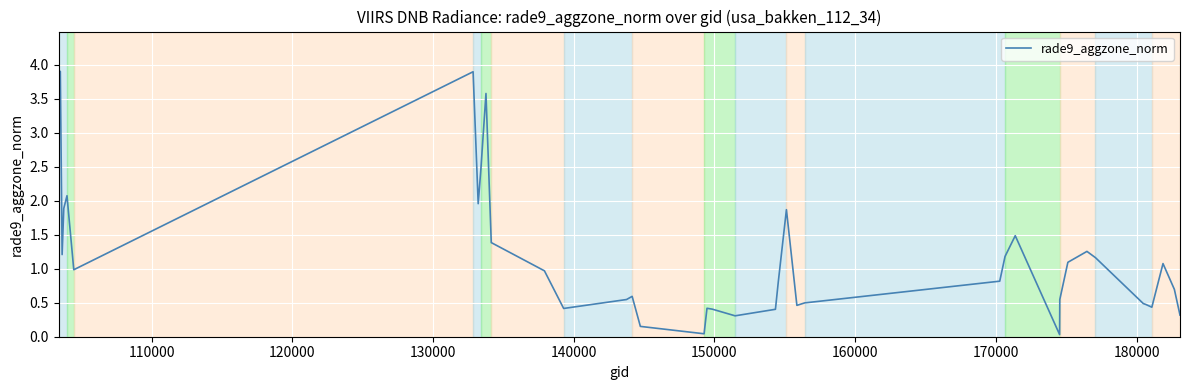

What is the difference between the maximum and minimum values?

3.9